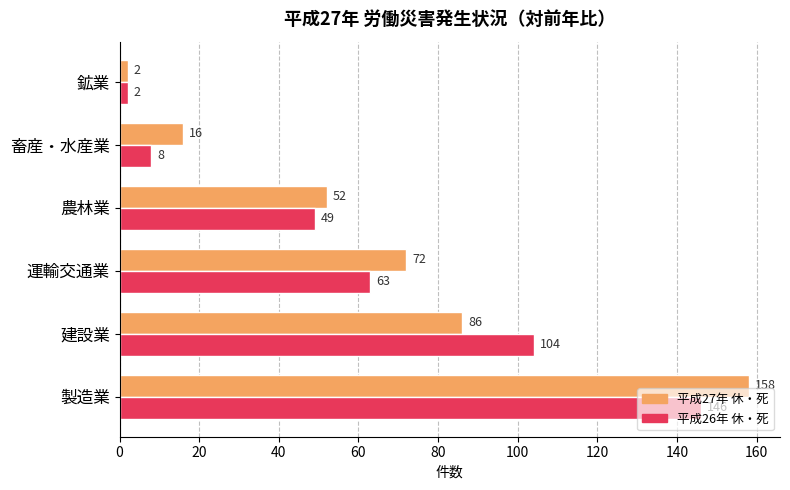

How many data points does each series have?

6